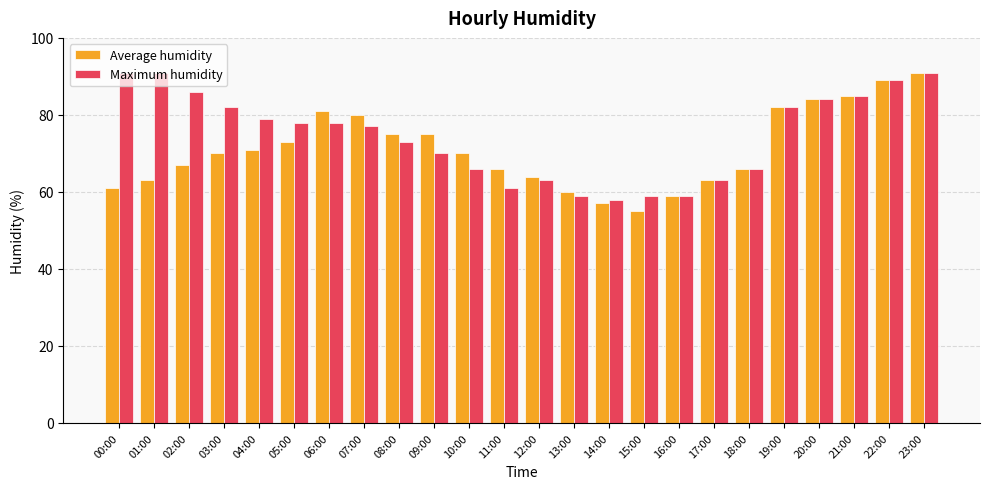

Which series has the largest total across all categories?

Maximum humidity